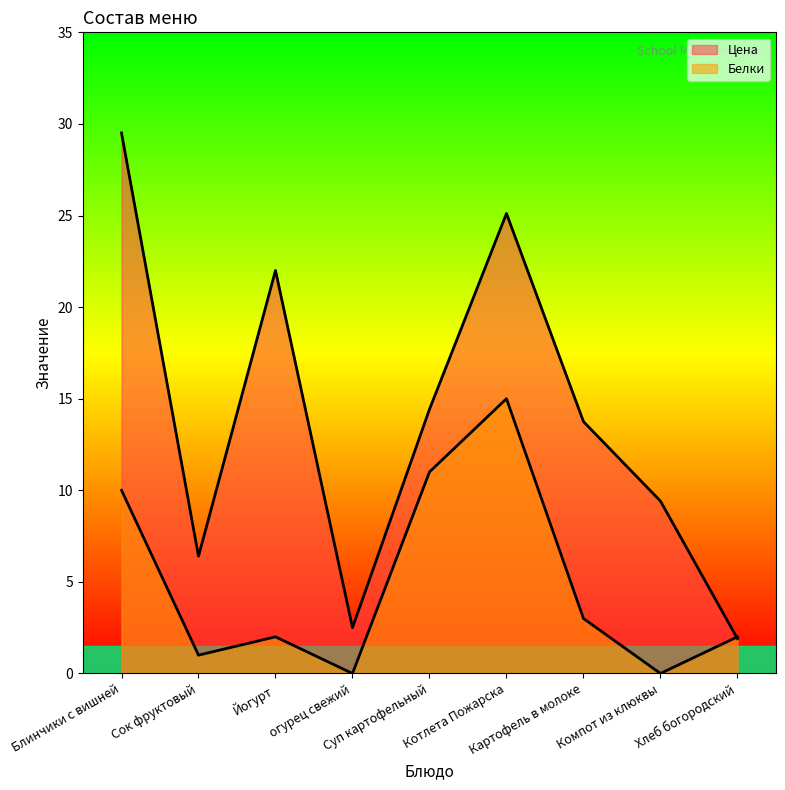

Is it true that Белки equals 6.6 at огурец свежий?

False